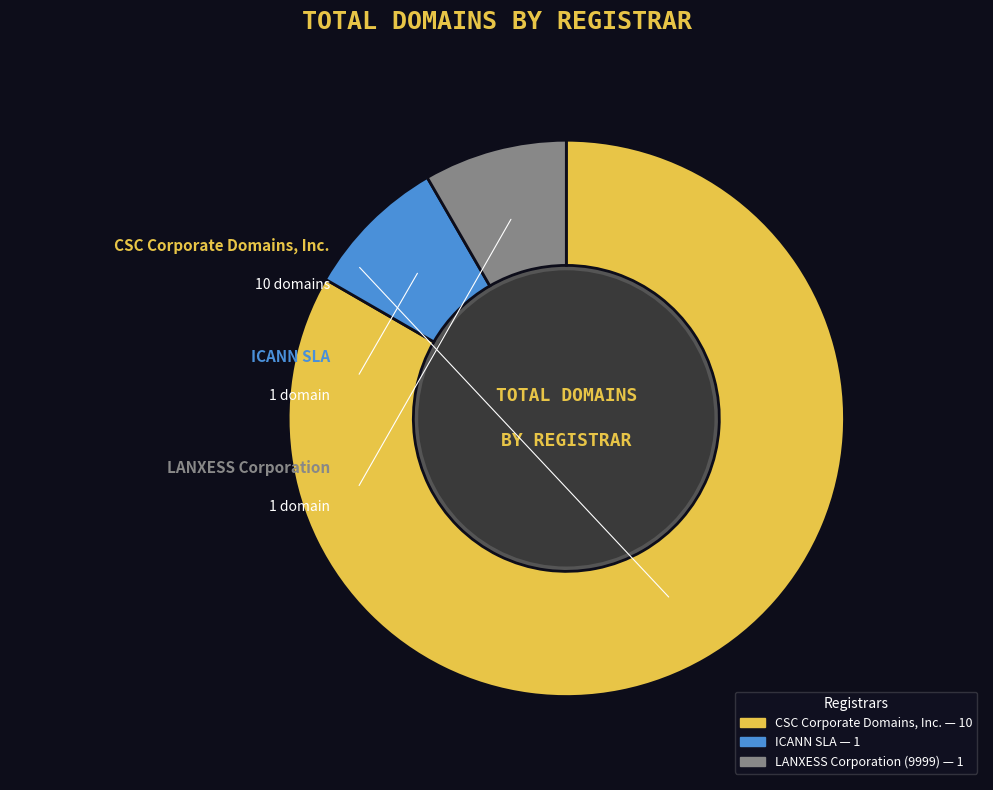

Count the number of slices in the pie.

3